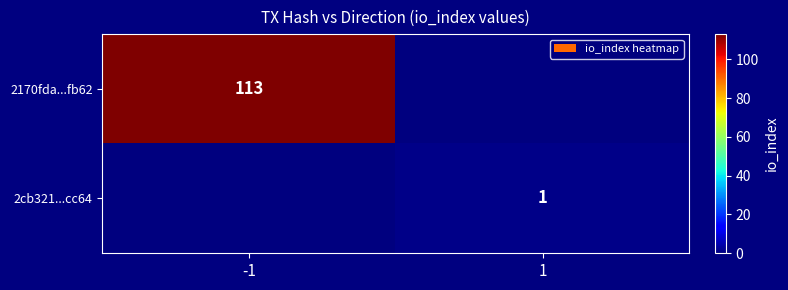

The 2170fda...fb62 series shows 194 at -1. True or false?

False